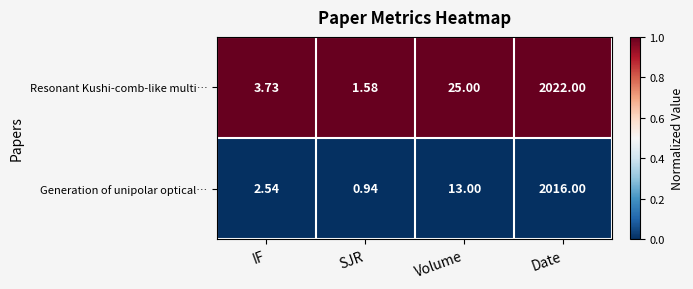

At how many categories does at least one series exceed 0?

4